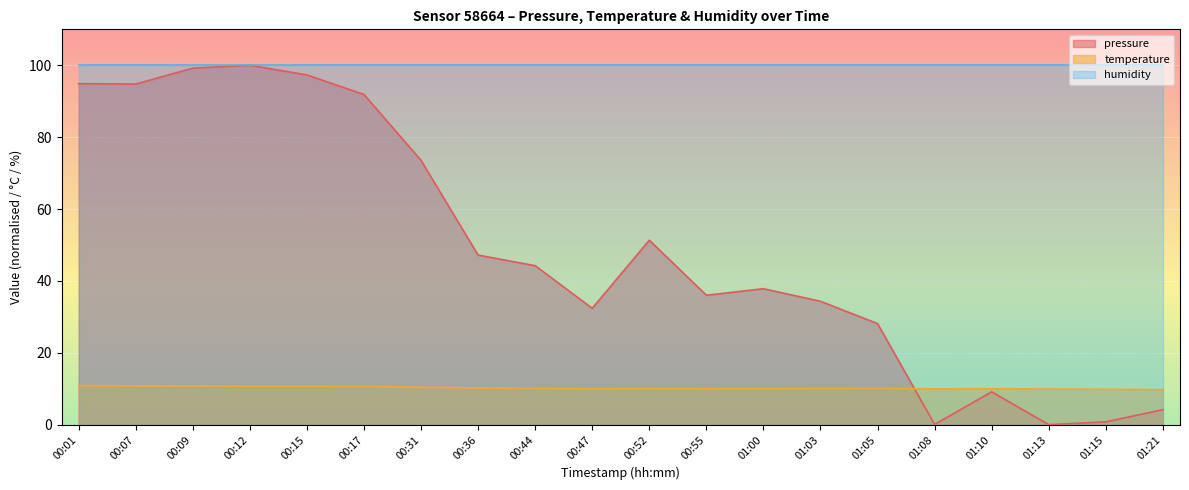

Between 00:07 and 01:10, which is larger?

00:07